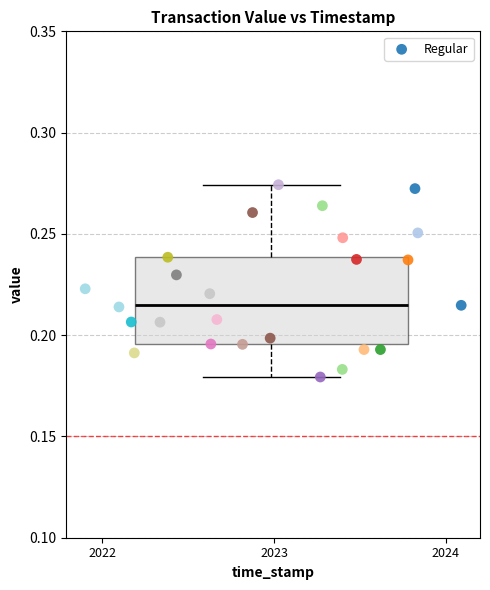

What is the range of X values (max minus min)?

68794668.1